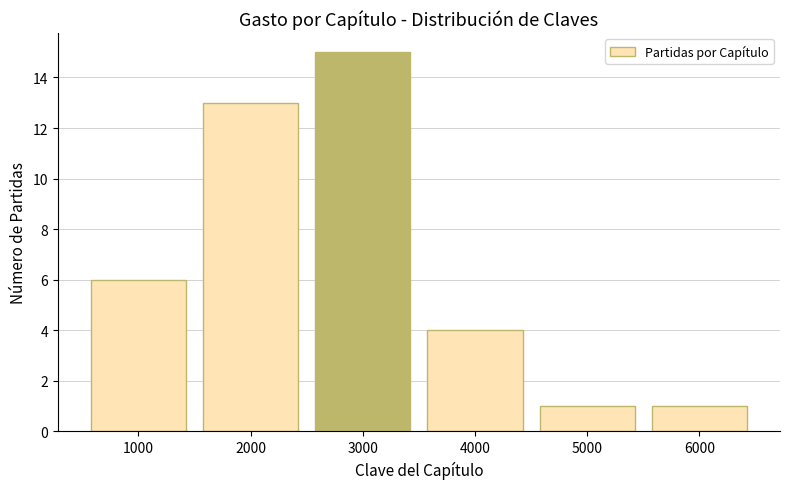

Reading left to right, transcribe all the data shown in this chart.

6	13	15	4	1	1